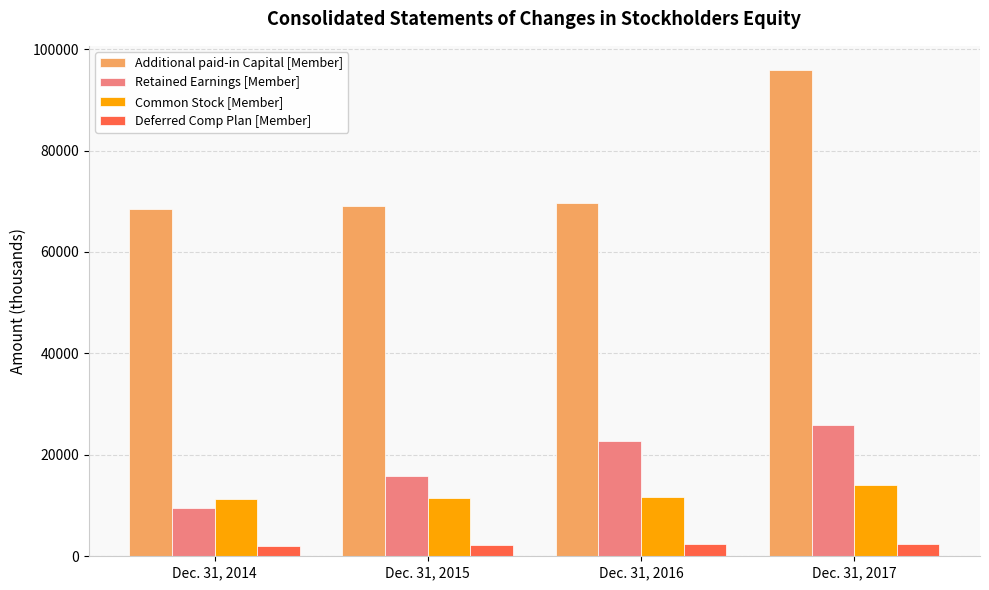

What is the total value across all series at Dec. 31, 2017?

138235